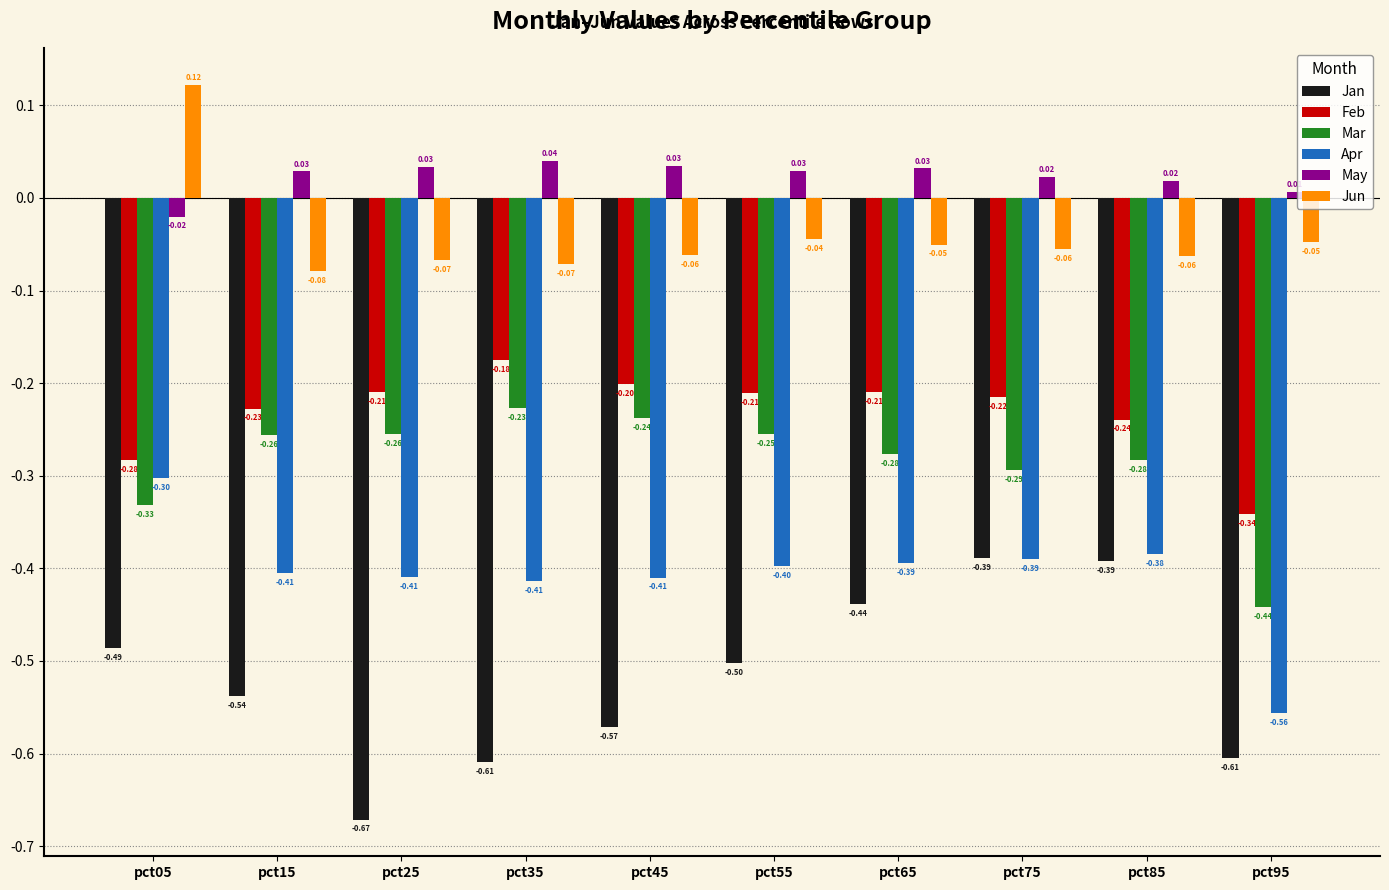

What is the sum of all Mar values?

-2.9